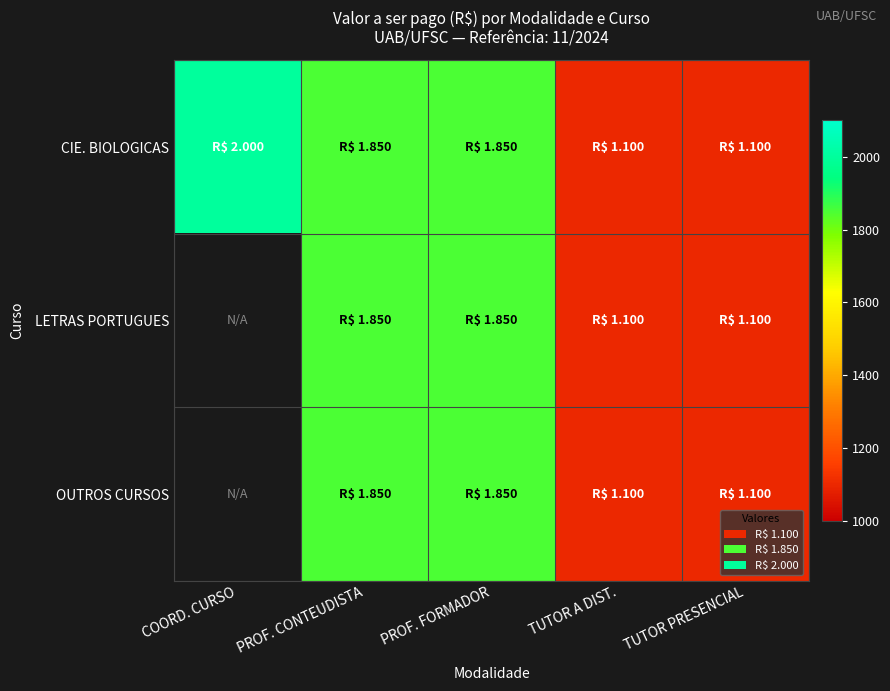

Which series changed the most between PROF. CONTEUDISTA and PROF. FORMADOR?

CIE. BIOLOGICAS